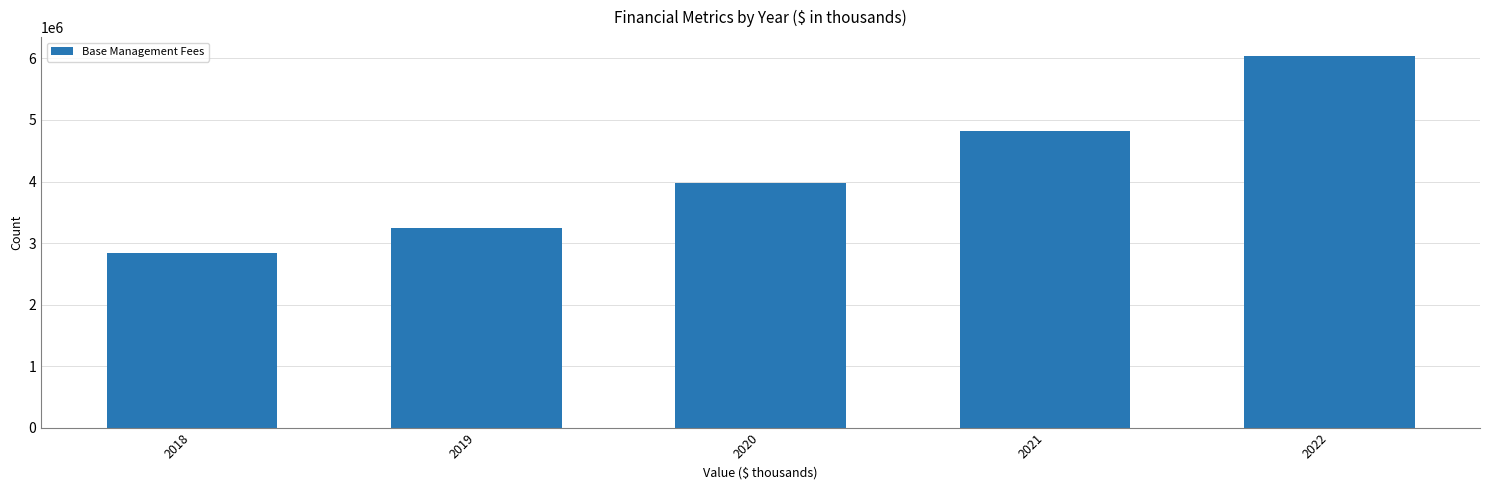

Reading left to right, transcribe all the data shown in this chart.

2018=2844325	2019=3245930	2020=3972054	2021=4819275	2022=6045038